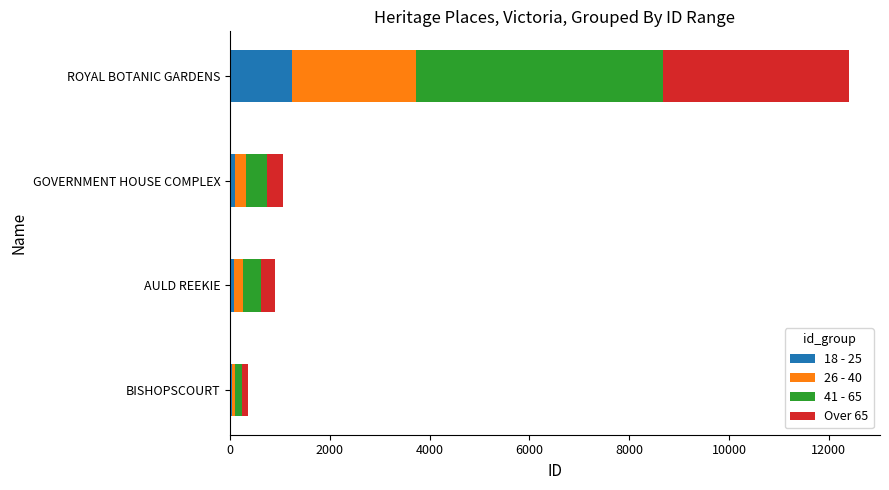

The value of 18 - 25 at ROYAL BOTANIC GARDENS is 675. True or false?

False